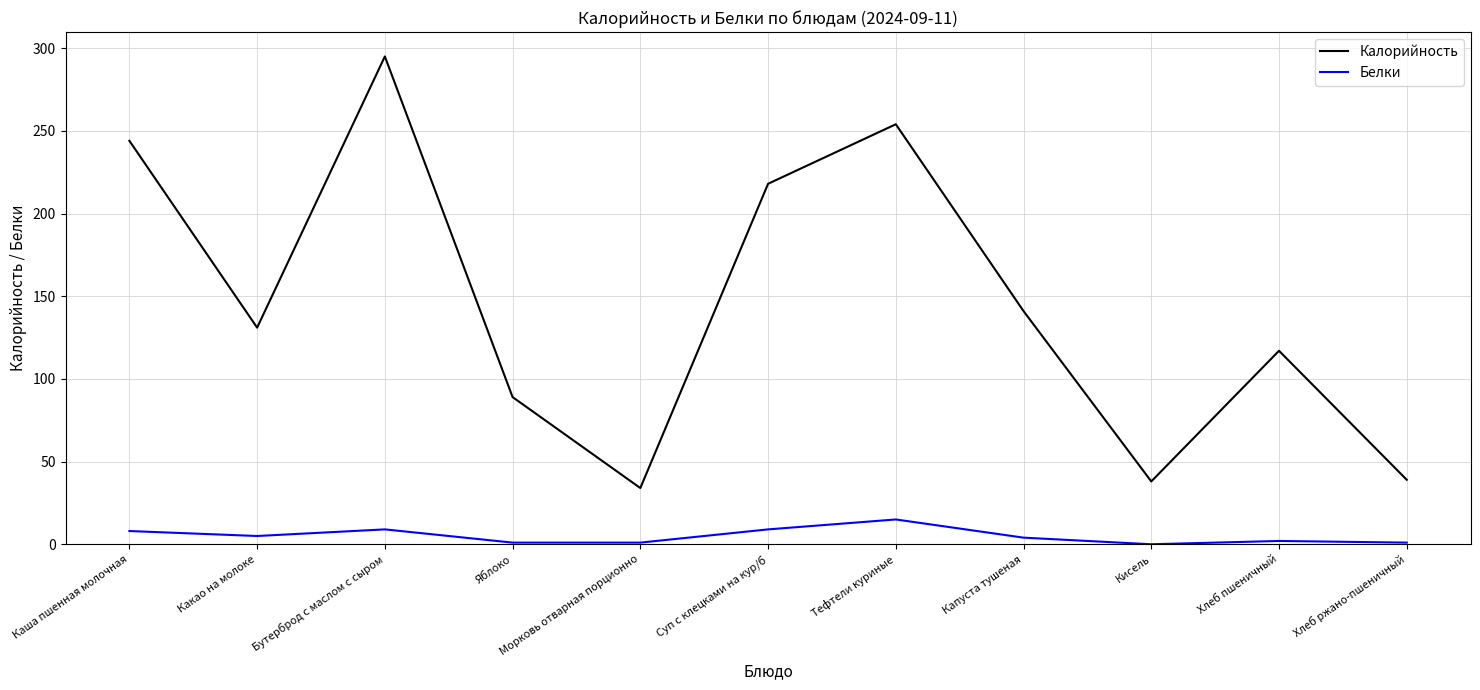

How many lines are shown in the chart?

2